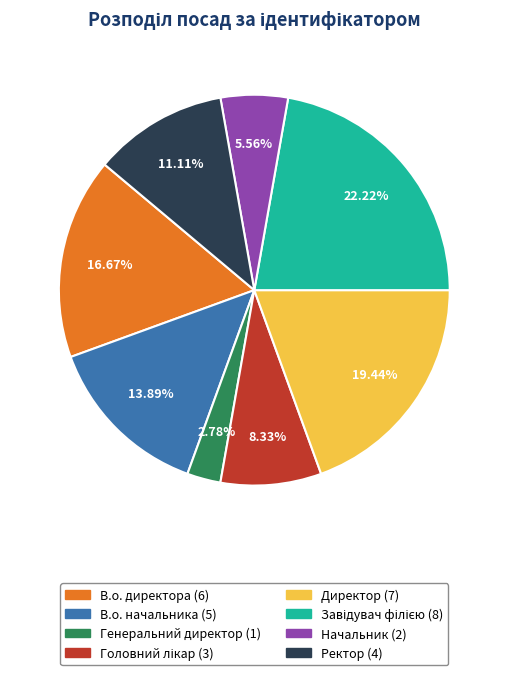

Which slice is the smallest?

Генеральний директор